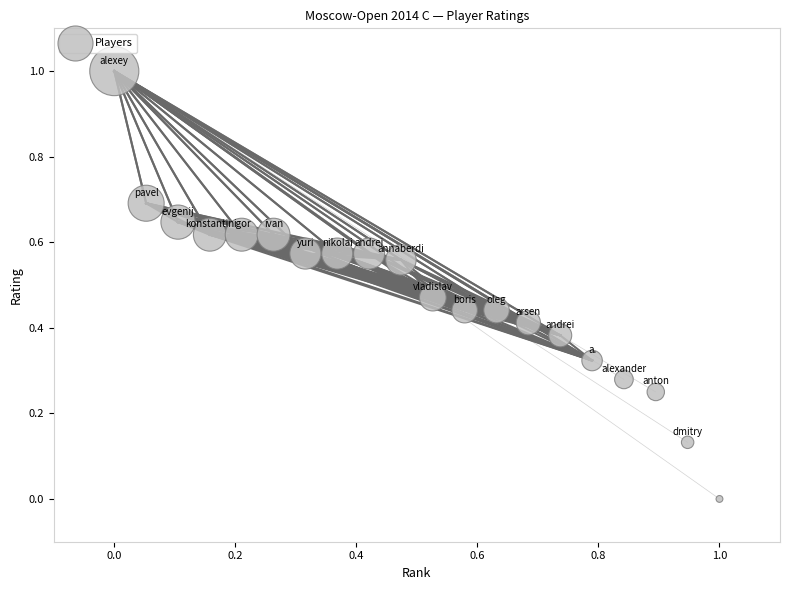

What is the range of Y values (max minus min)?

1.0